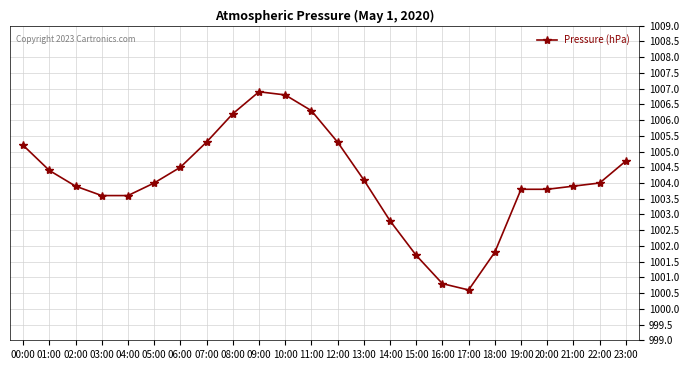

What is the value of the 10th point from the left?

1006.9